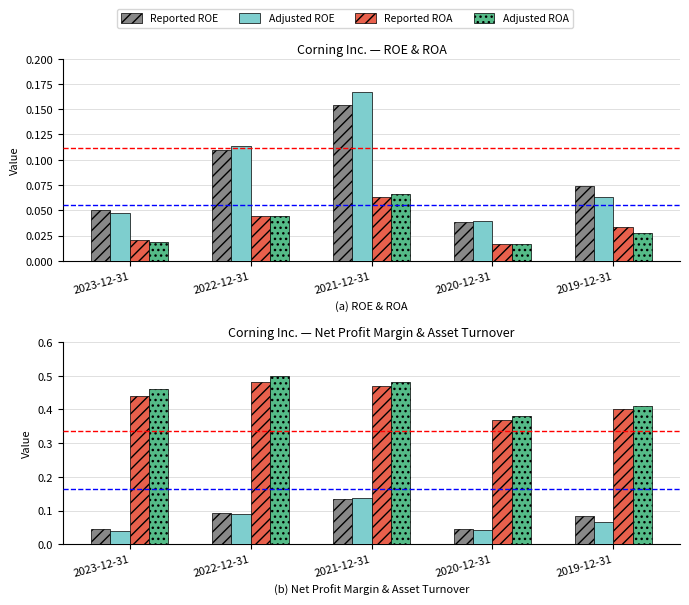

At how many categories does at least one series exceed 0?

5